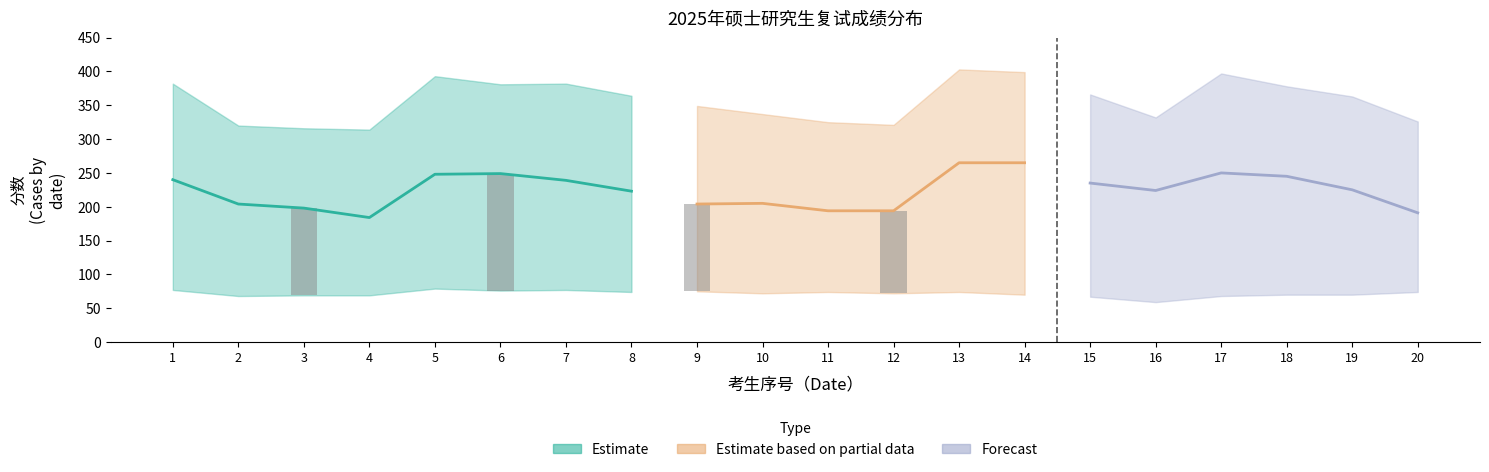

What is the sum of the 初试成绩 values at 19 and 13?

766